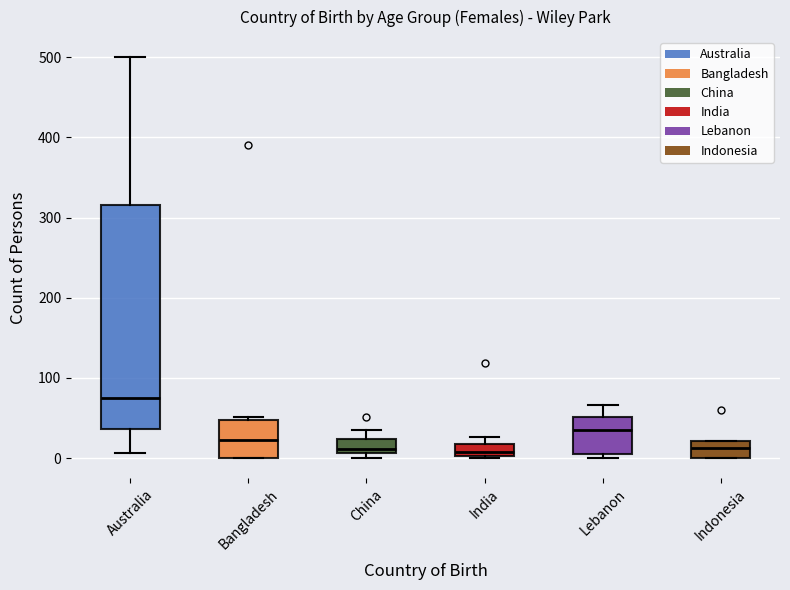

Comparing the boxes themselves (not the whiskers), which one is the tallest?

Australia